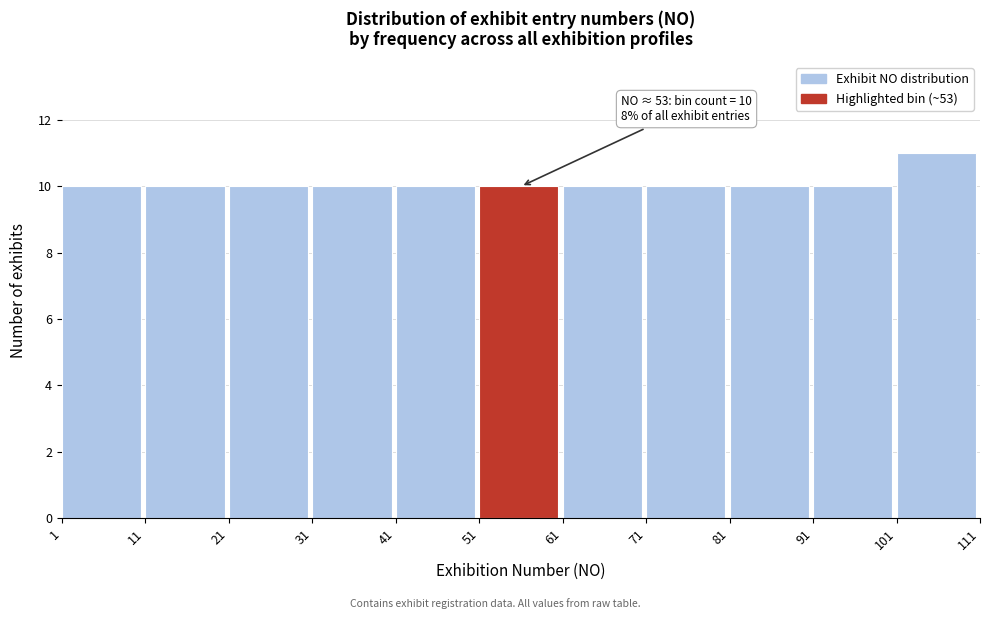

Over which range of the x-axis is the bar tallest?

101 to 111